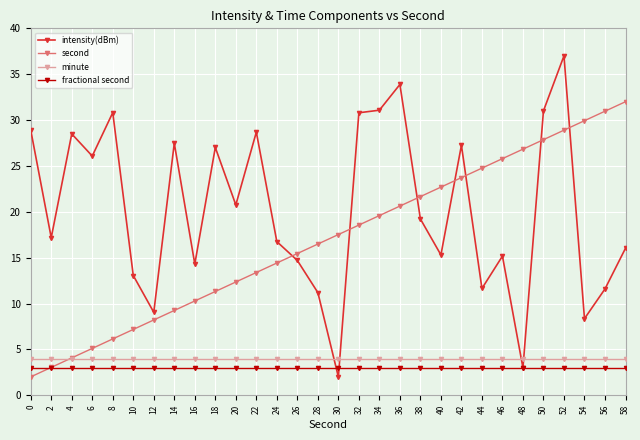

List the series in order of their peak value, highest first.

intensity(dBm), second, minute, fractional second